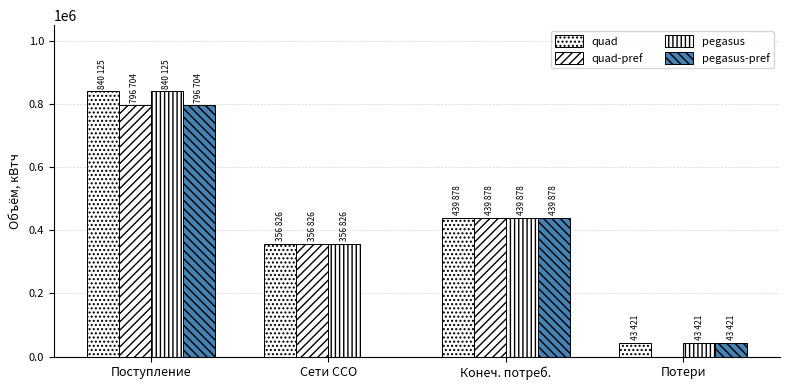

How many series are shown in this chart?

4